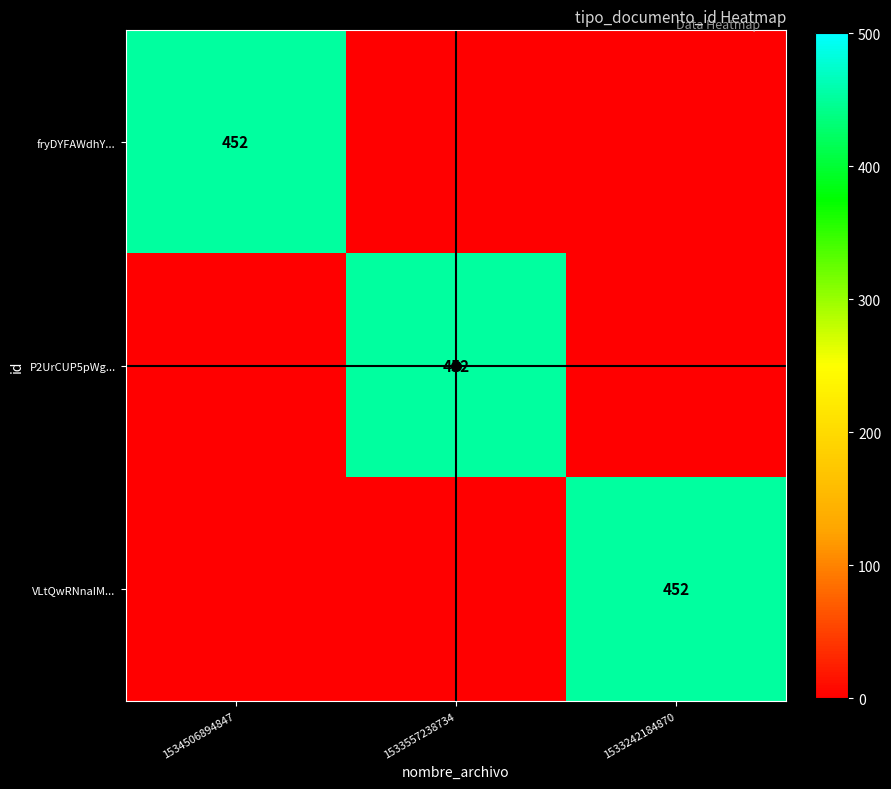

What is the sum of the P2UrCUP5pWg... values at 1533557238734 and 1533242184870?

452